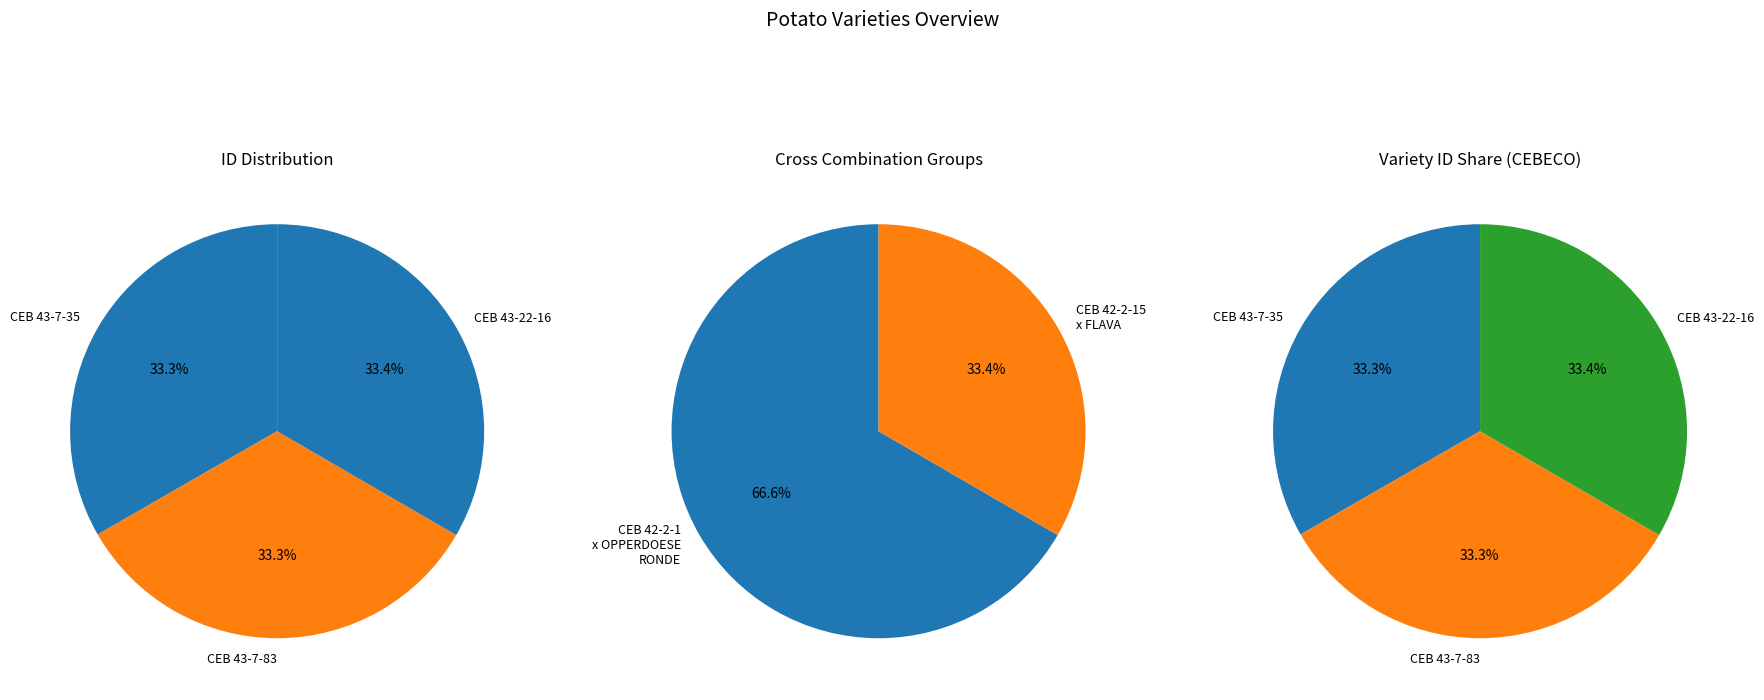

Count the number of slices in the pie.

3